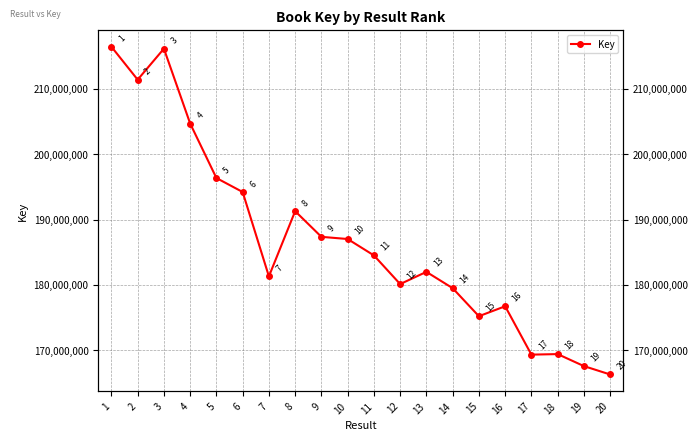

The value at 11 is 184504584. True or false?

True